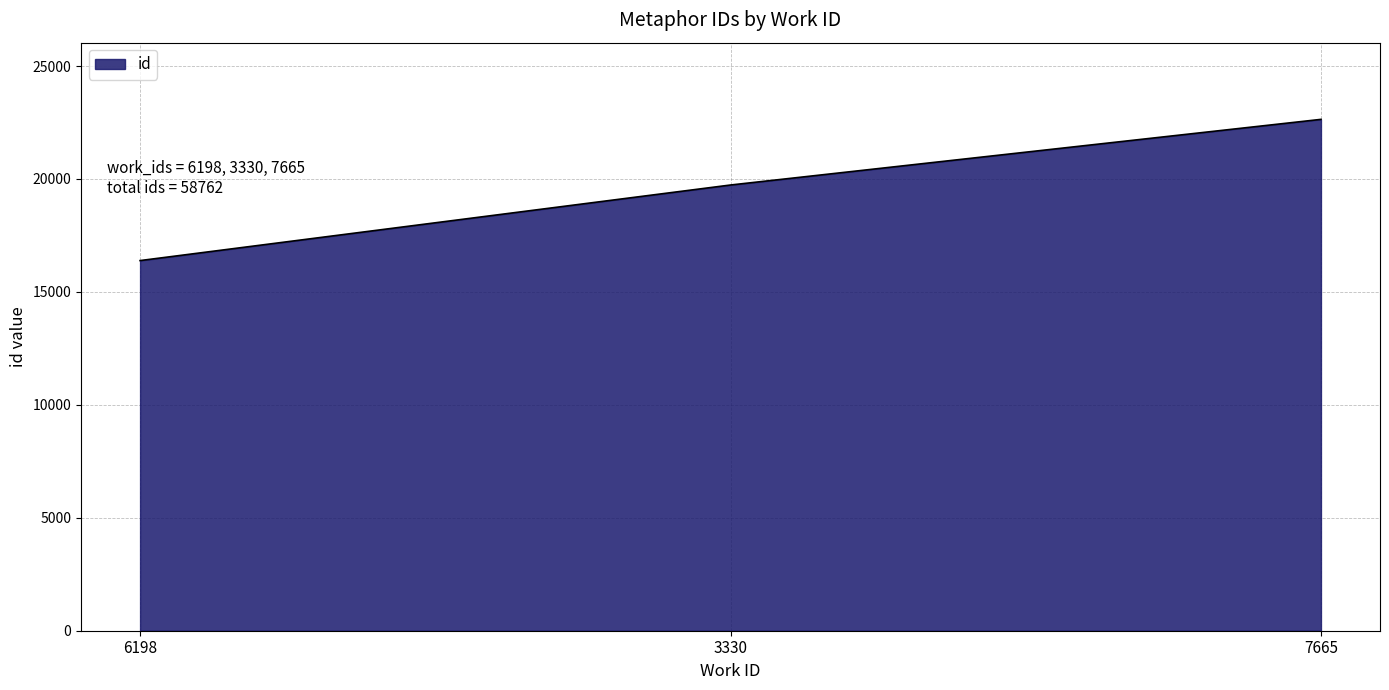

True or false: the data shows 28282 at 6198.

False